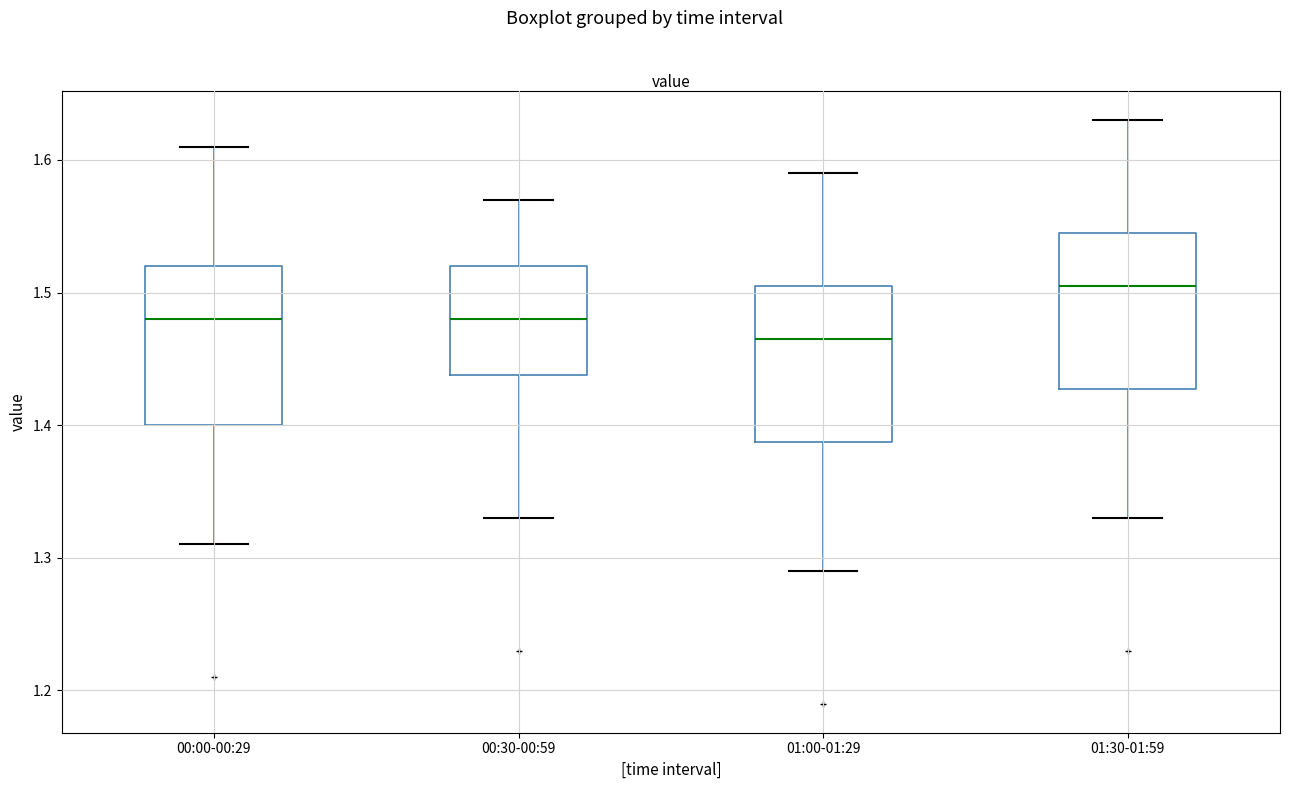

Which box has the lowest median line?

01:00-01:29